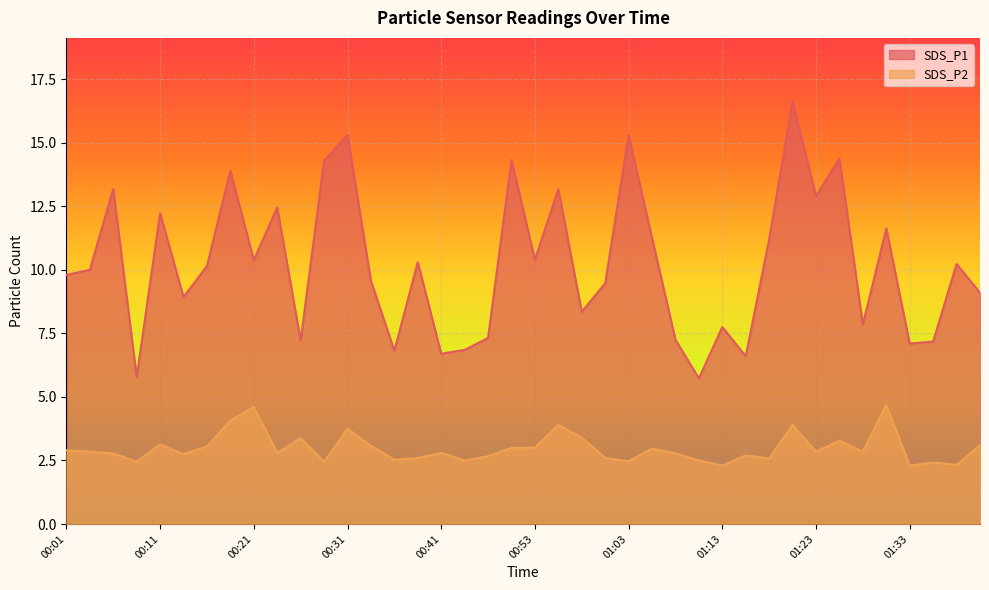

What is the minimum value shown in the chart?

2.3